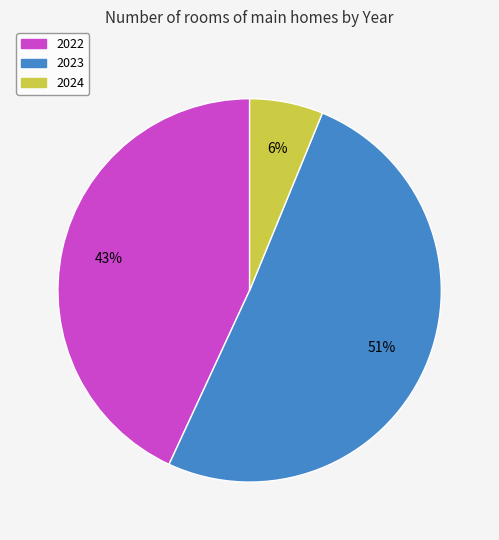

To the nearest percent, what portion does 2024 represent?

6%